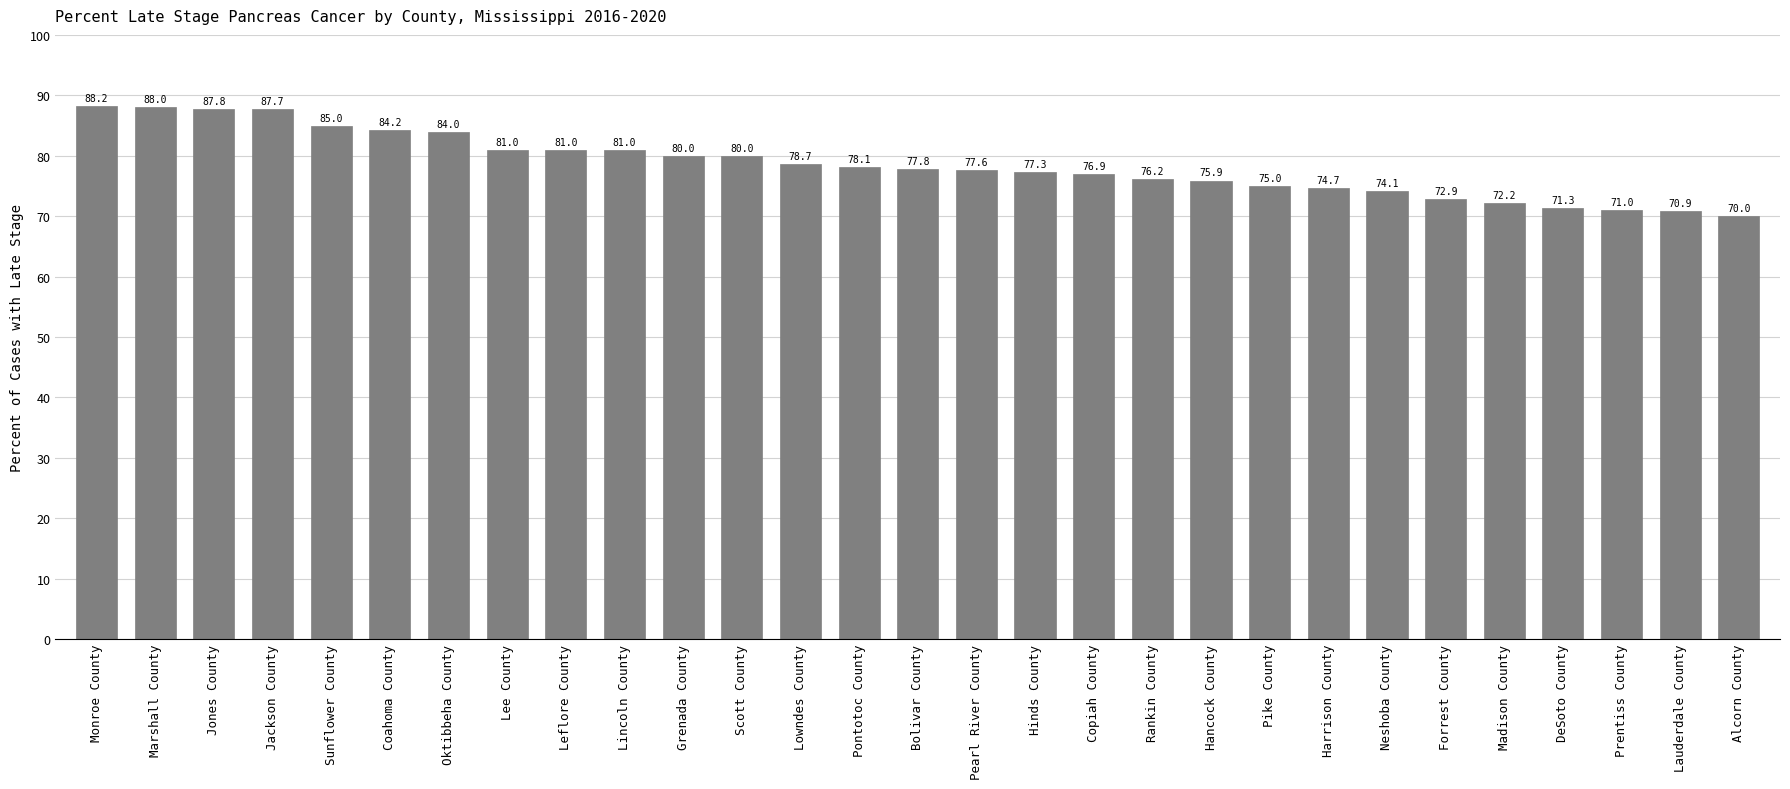

What is the difference between the maximum and minimum values?

18.2